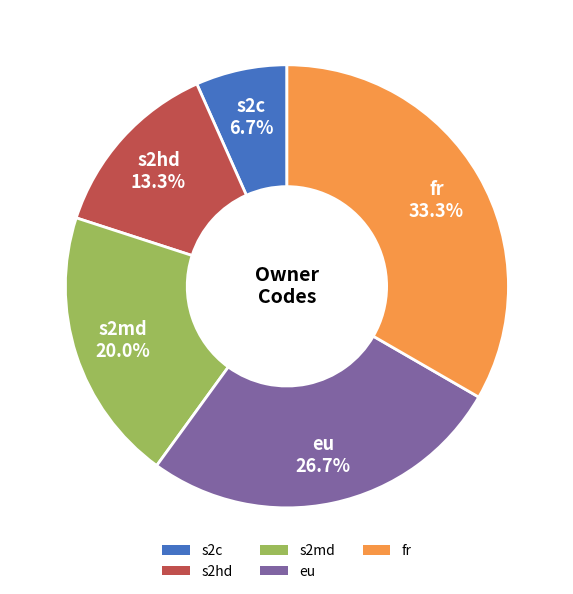

What percentage is NOT represented by eu?

73.3%